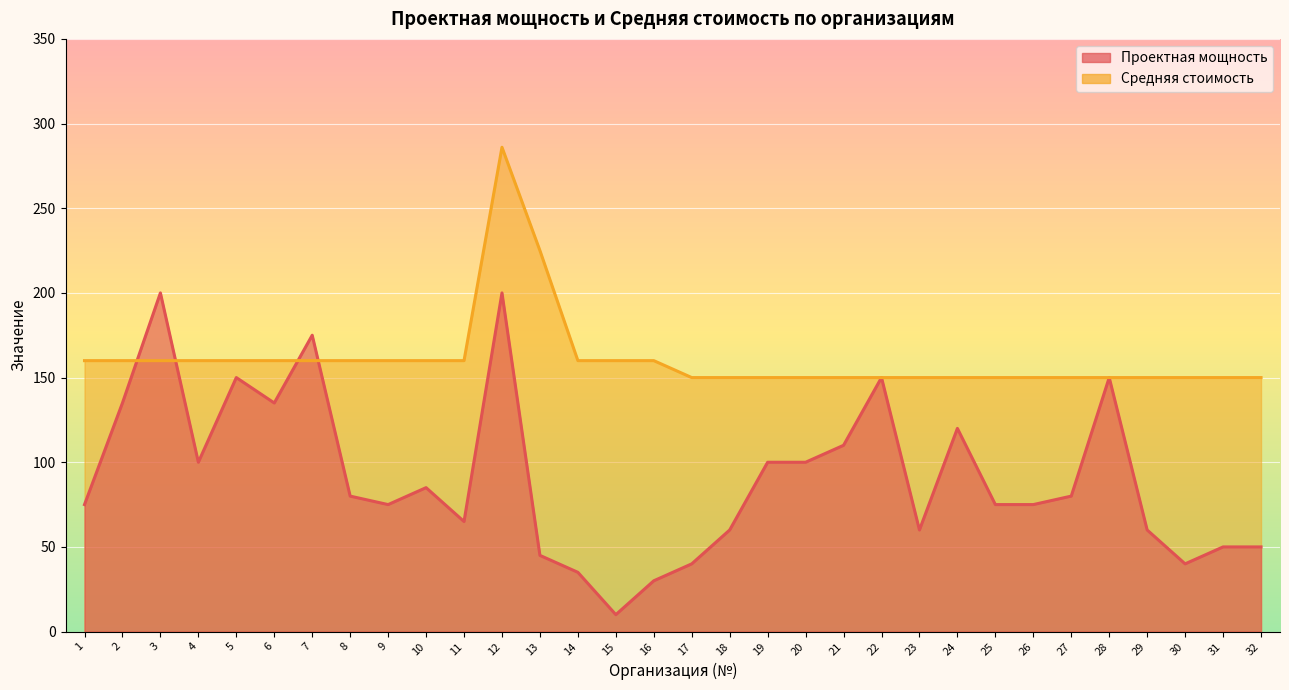

Reading left to right, transcribe all the data shown in this chart.

Проектная мощность: 1=75	2=135	3=200	4=100	5=150	6=135	7=175	8=80	9=75	10=85	11=65	12=200	13=45	14=35	15=10	16=30	17=40	18=60	19=100	20=100	21=110	22=150	23=60	24=120	25=75	26=75	27=80	28=150	29=60	30=40	31=50	32=50
Средняя стоимость: 1=160	2=160	3=160	4=160	5=160	6=160	7=160	8=160	9=160	10=160	11=160	12=286	13=225	14=160	15=160	16=160	17=150	18=150	19=150	20=150	21=150	22=150	23=150	24=150	25=150	26=150	27=150	28=150	29=150	30=150	31=150	32=150